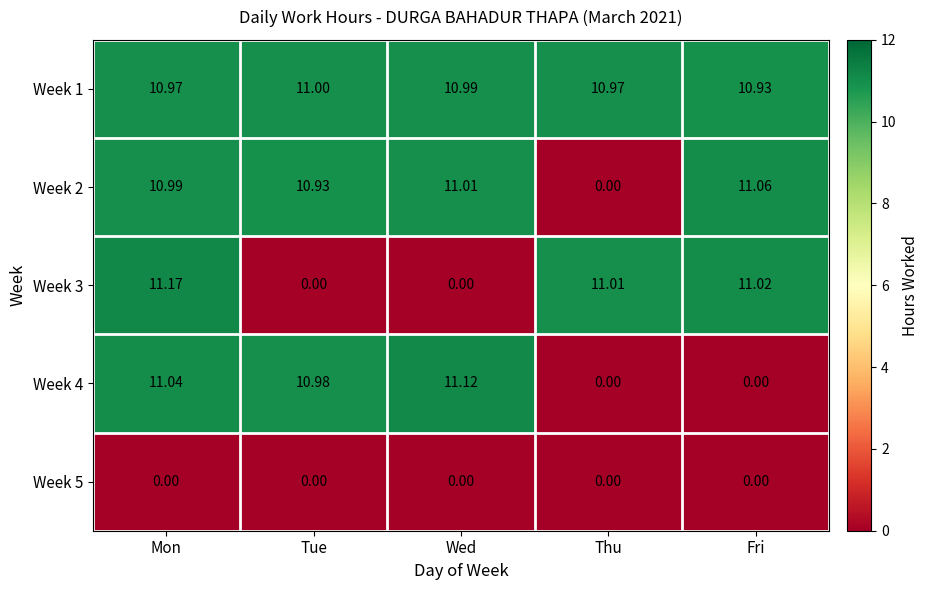

Which category has the highest value in the Week 2 series?

Fri